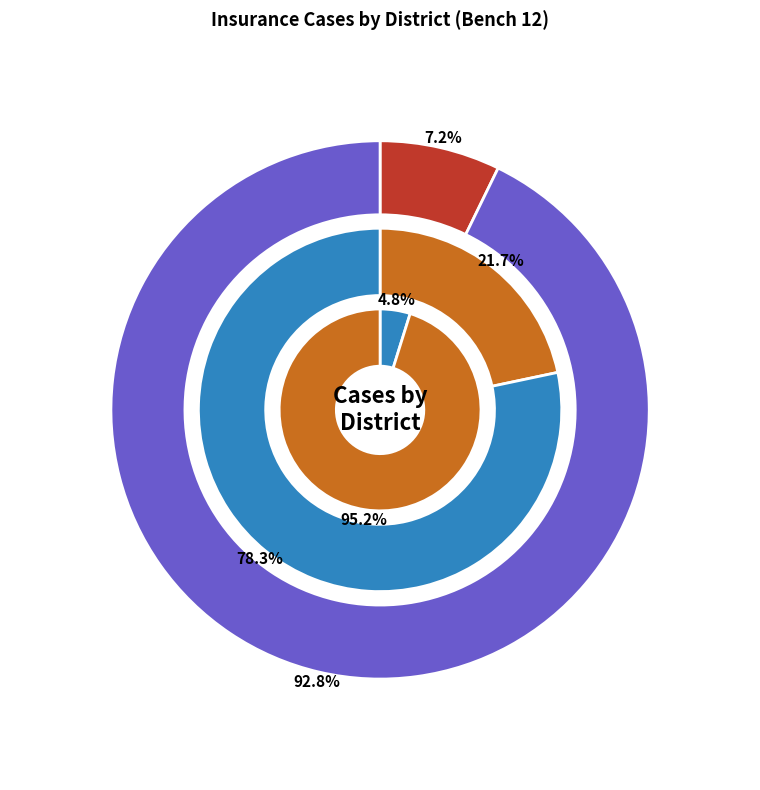

To the nearest percent, what portion does EAST represent?

4%